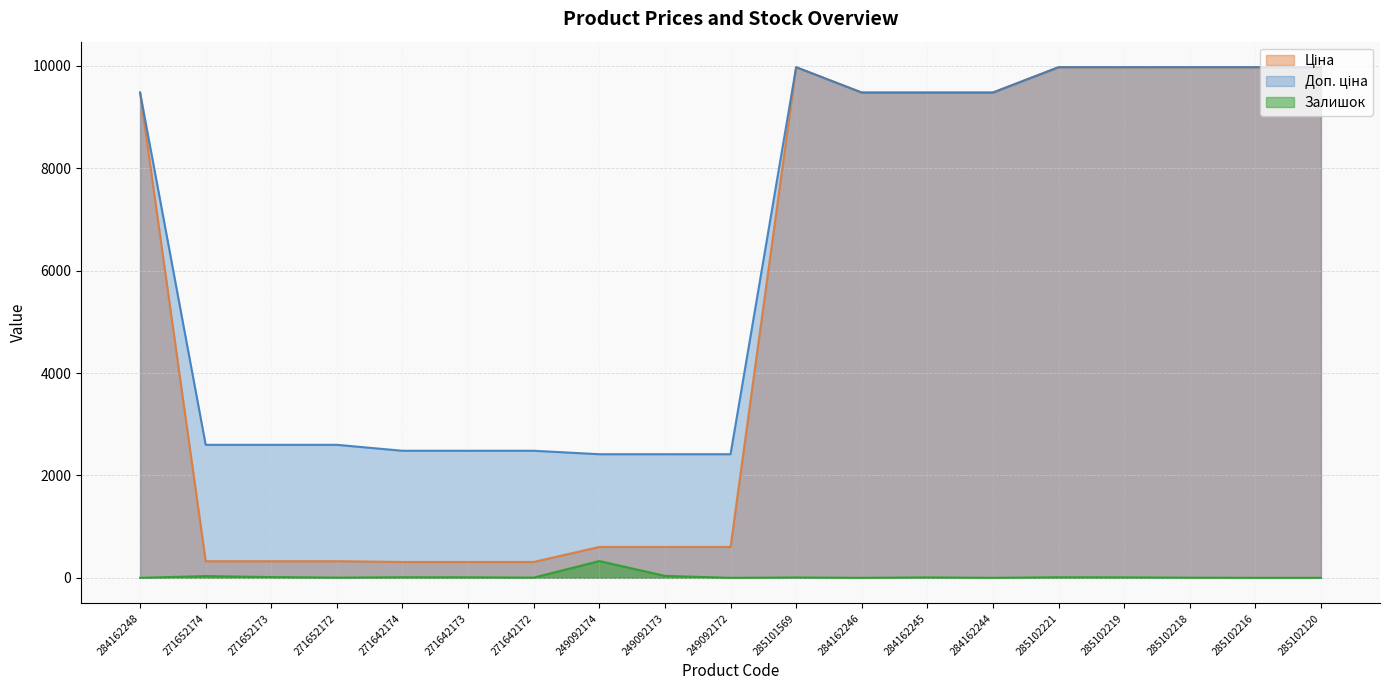

At which category does Доп. ціна reach its first local peak?

285101569